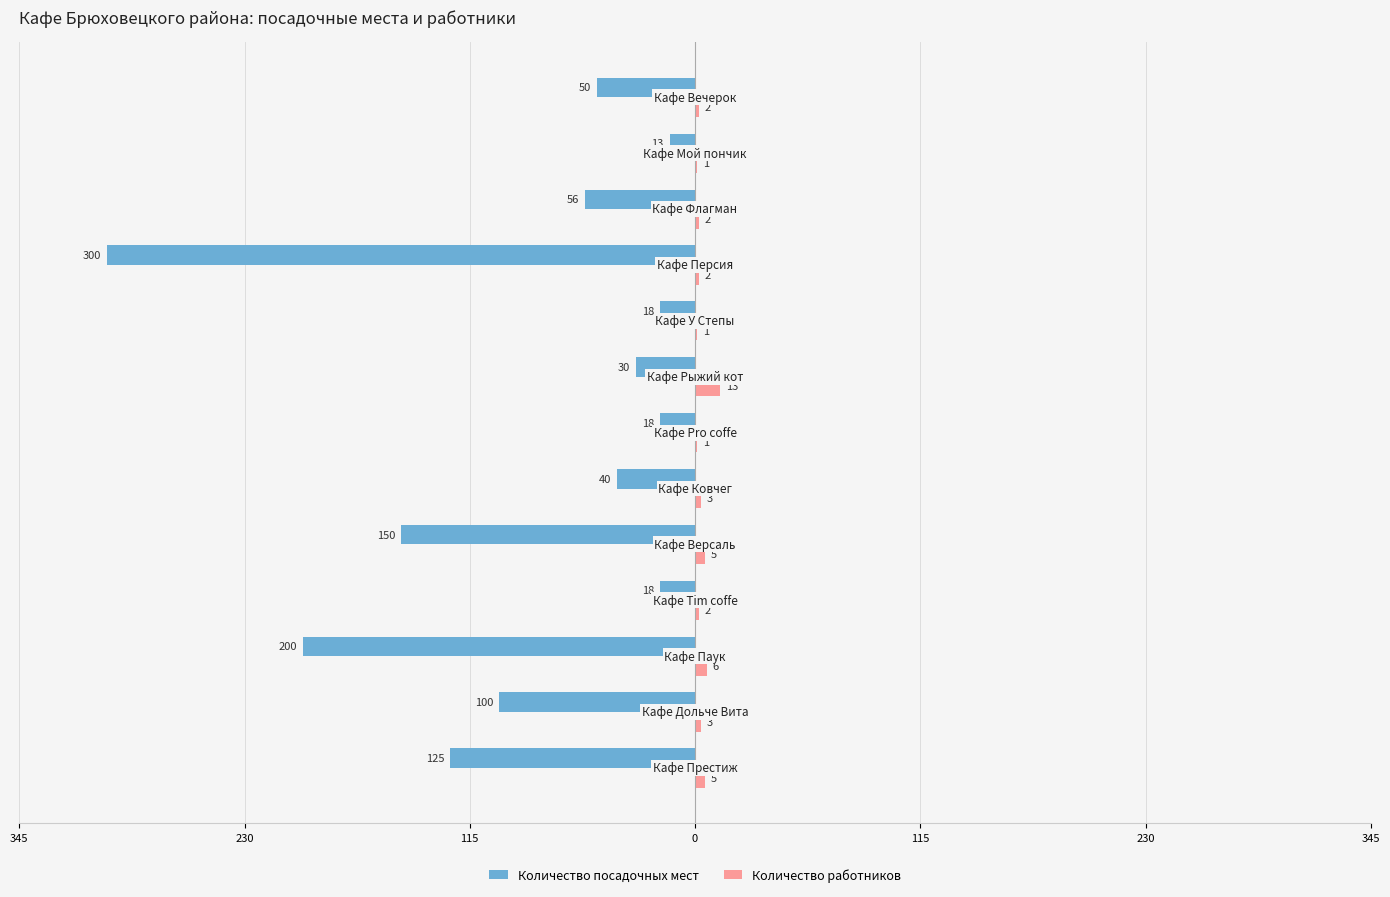

What are all the series names shown in the legend?

Количество посадочных мест, Количество работников